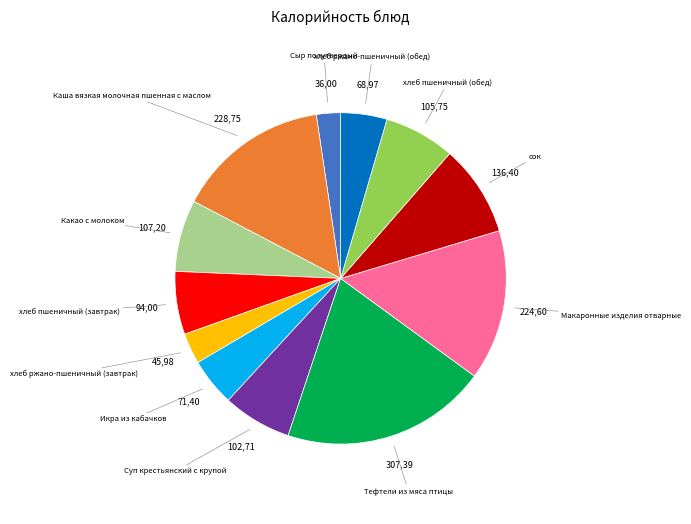

Is there a majority slice in this chart?

No